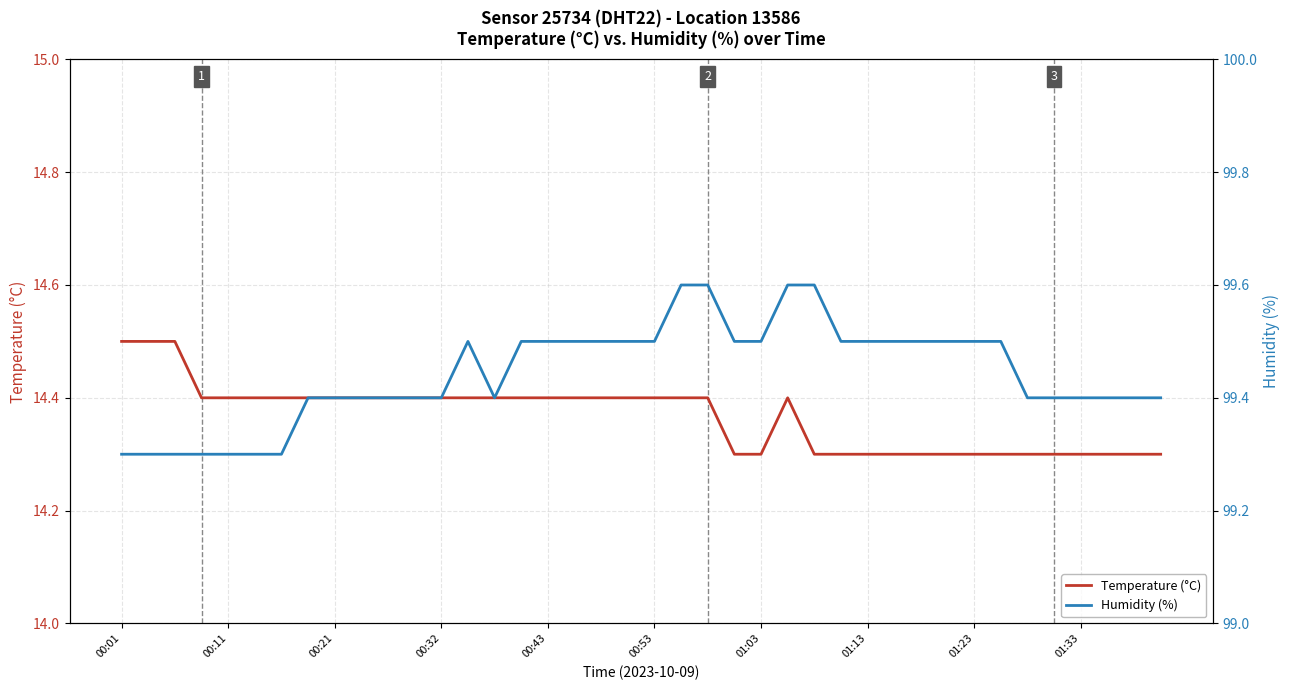

What is the approximate value of humidity at 37?

99.4